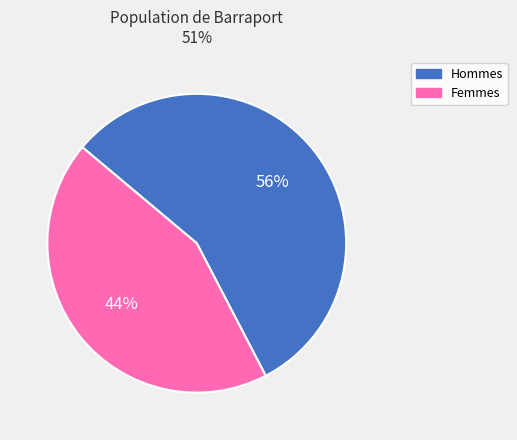

Is there any slice that represents more than half of the pie?

Yes